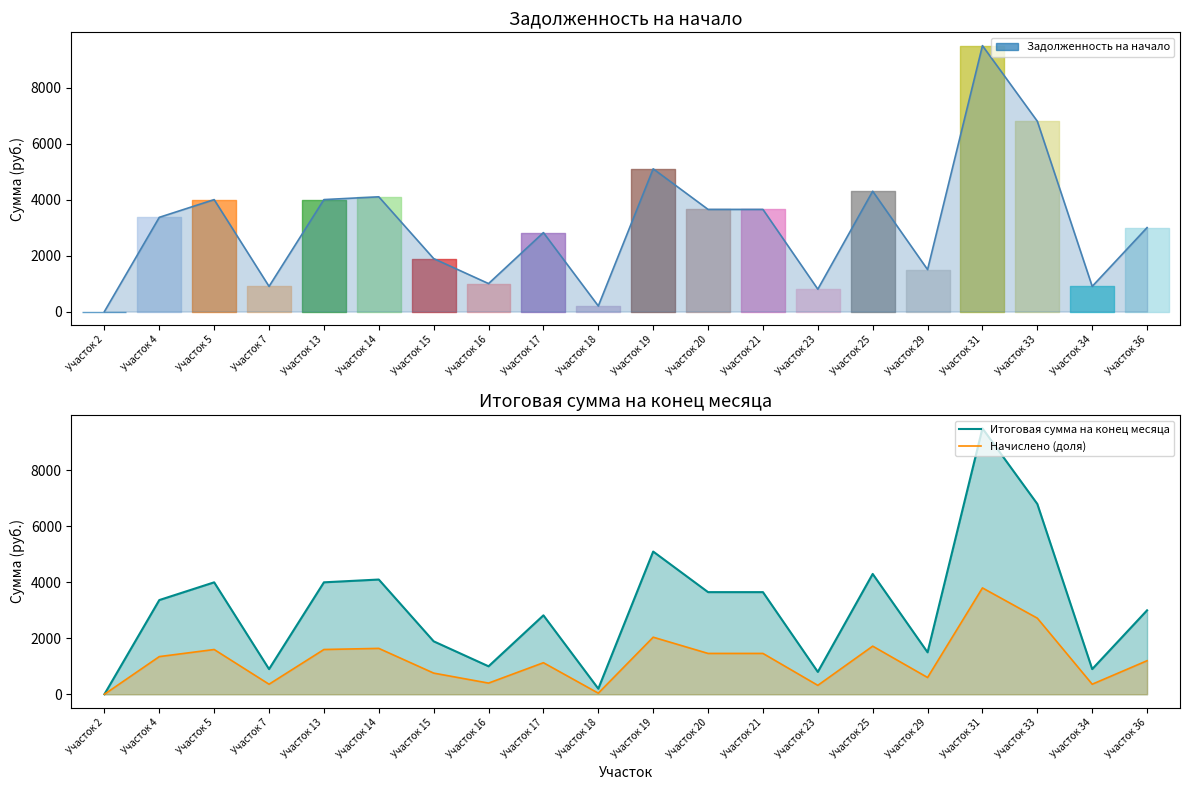

At how many categories does at least one series exceed 9024?

1